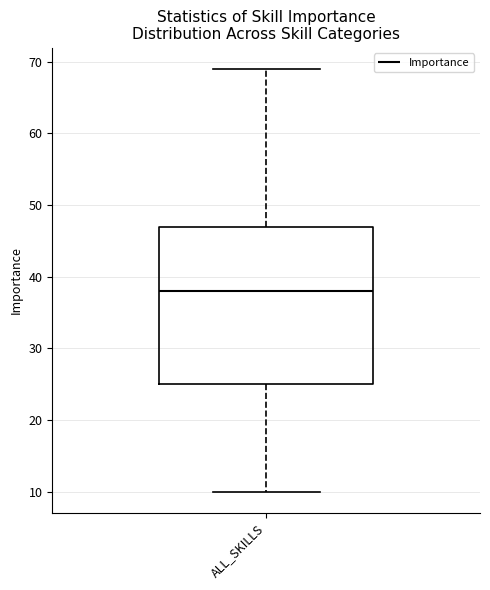

Where does the upper whisker of the box for ALL_SKILLS end on the y-axis? The values are not printed on the chart, so give them approximately, as read against the axis.

69